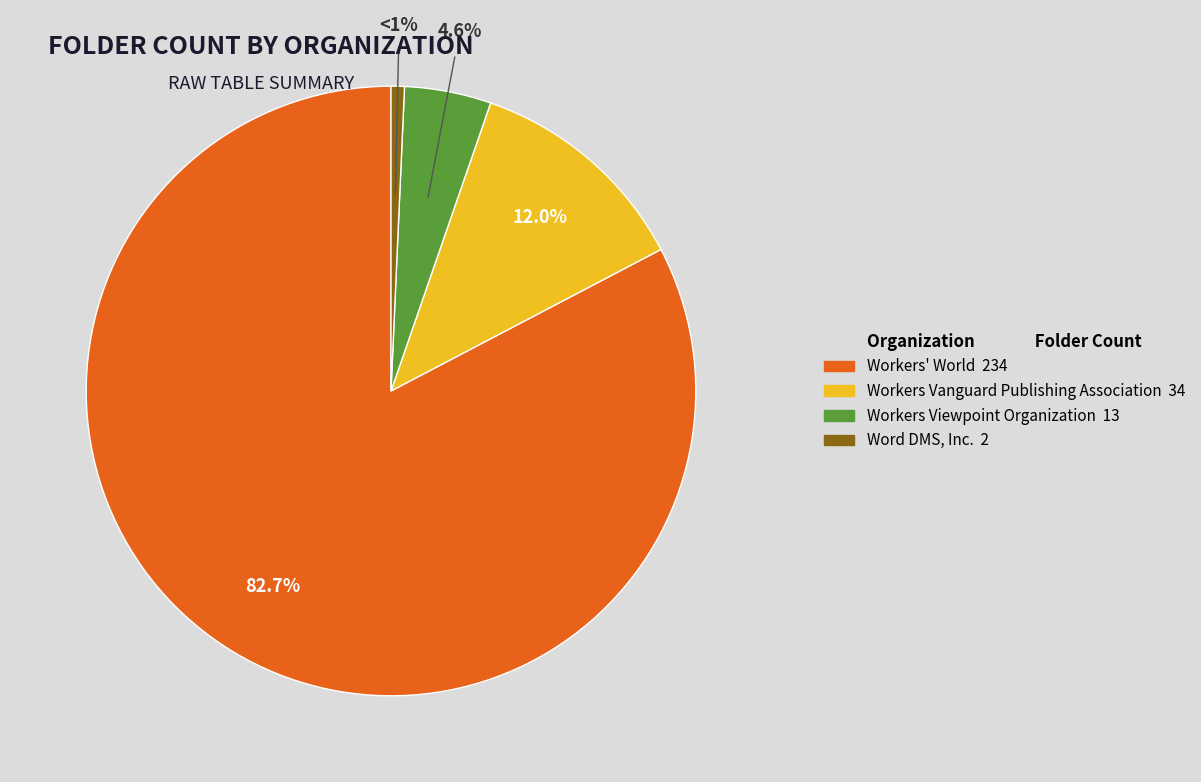

True or false: Workers' World accounts for 91% of the total.

False